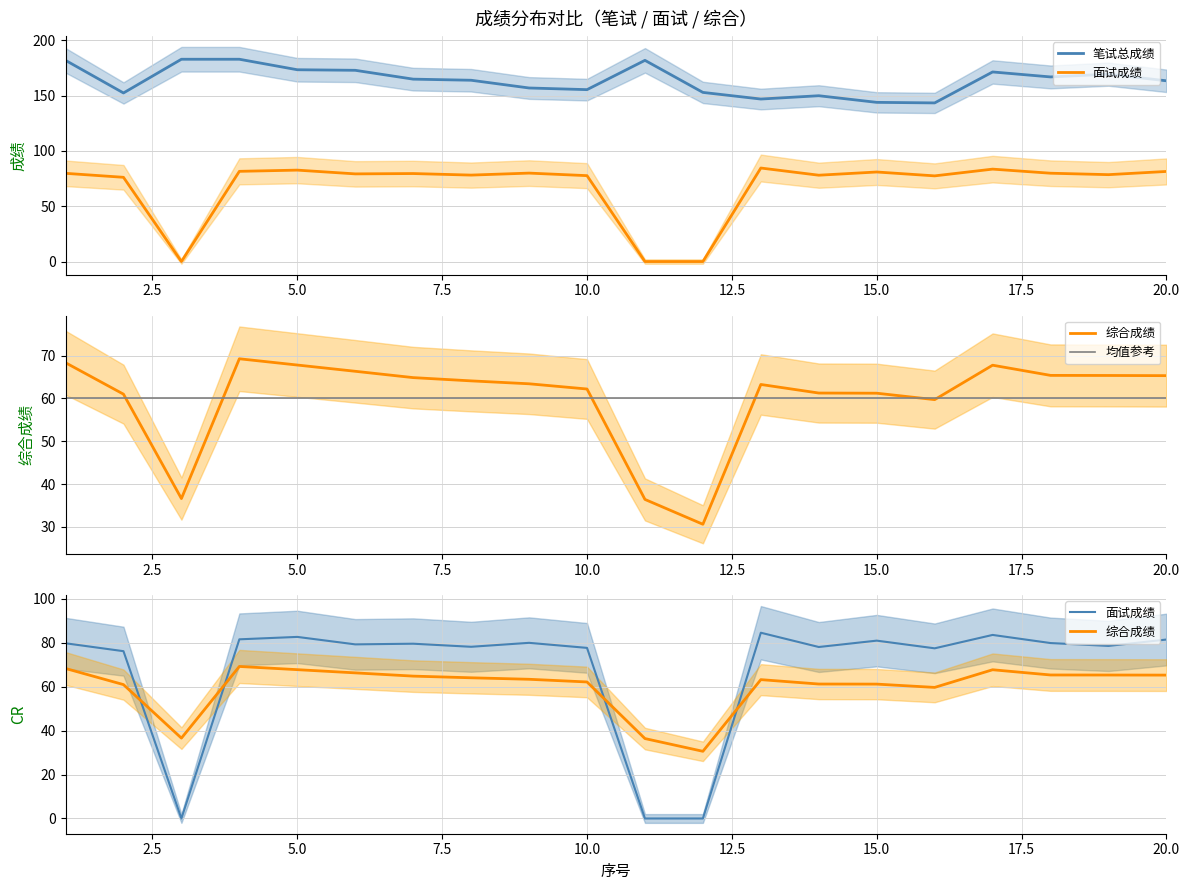

What is the difference between the maximum and second lowest values in the 面试成绩 series?

84.6